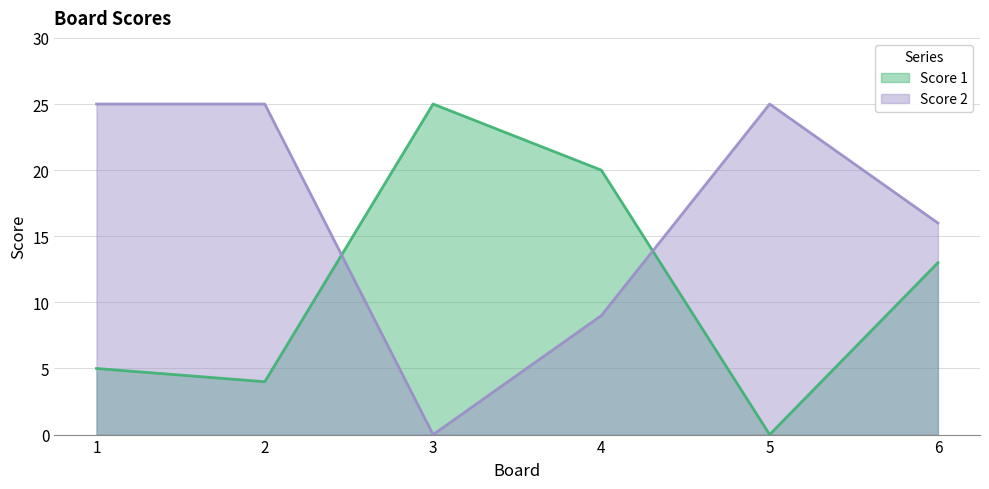

How many series are shown in this chart?

2